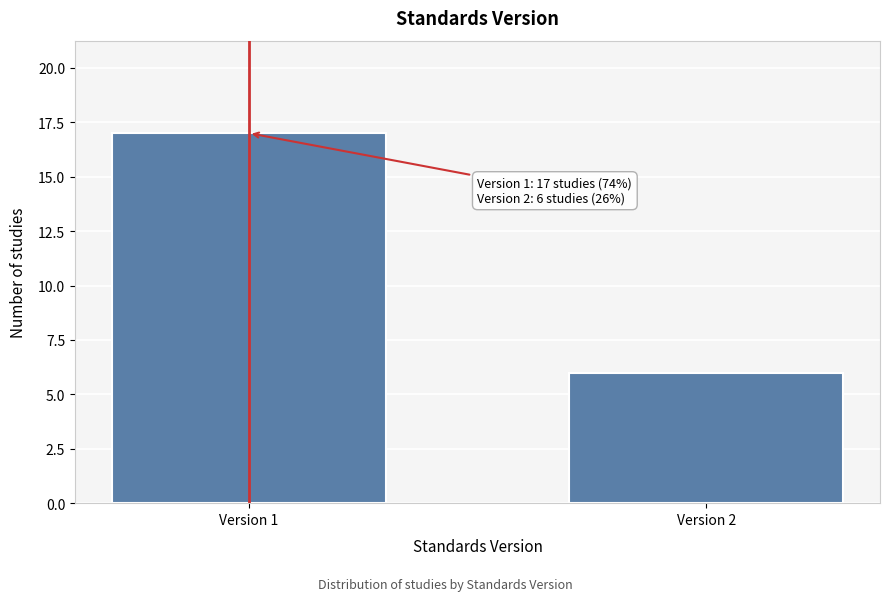

Reading left to right, extract all data points from this chart.

Version 1=17	Version 2=6